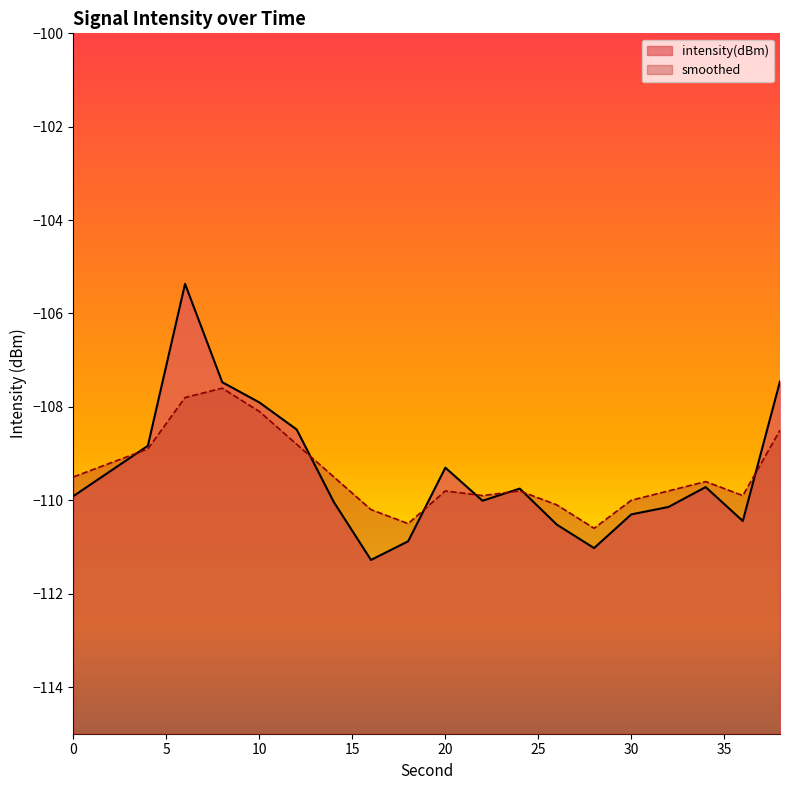

What are all the series names shown in the legend?

intensity(dBm), smoothed